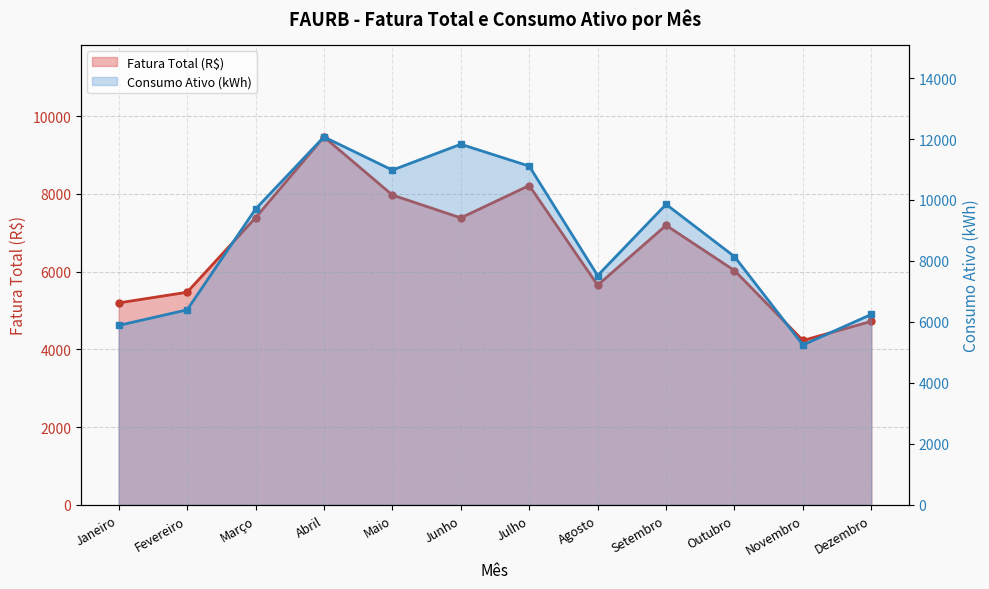

Between Janeiro and Agosto, which series saw the biggest shift?

Consumo Ativo (kWh)